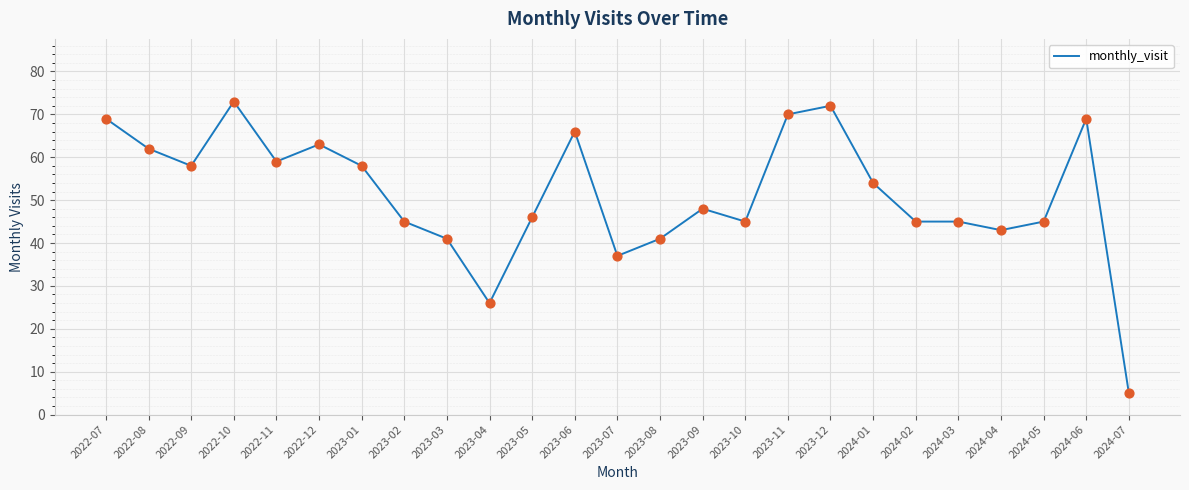

What is the change in value from 2023-06 to 2023-12?

+6